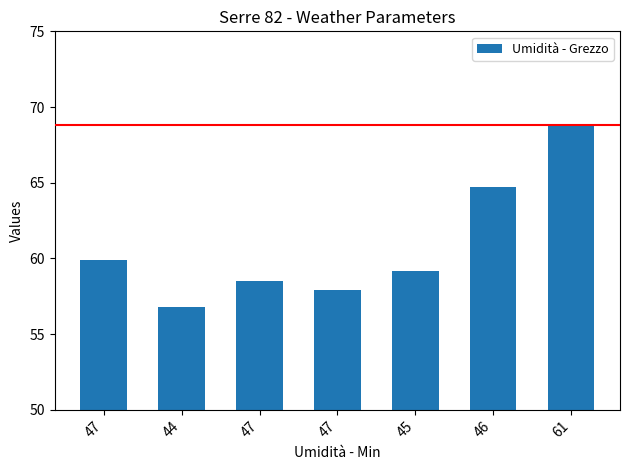

The value at 61 is 68.8. True or false?

True